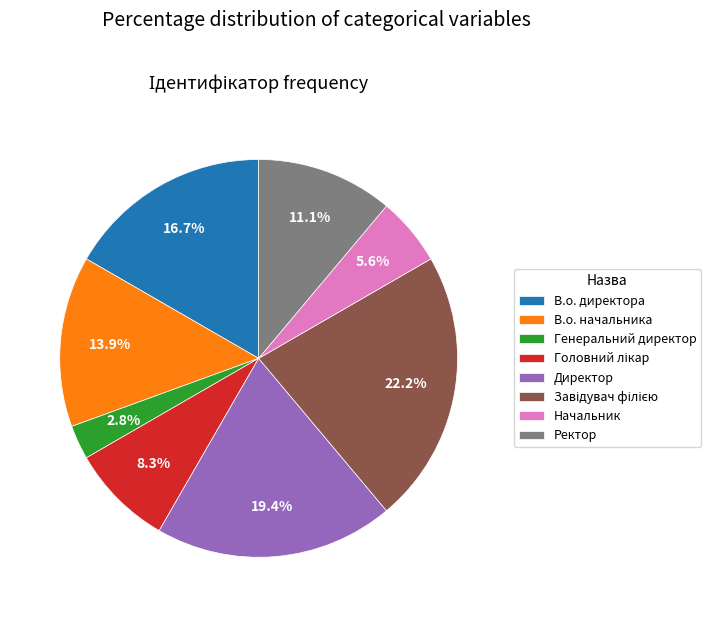

To the nearest percent, what is the difference between the Начальник and Генеральний директор slice percentages?

3%